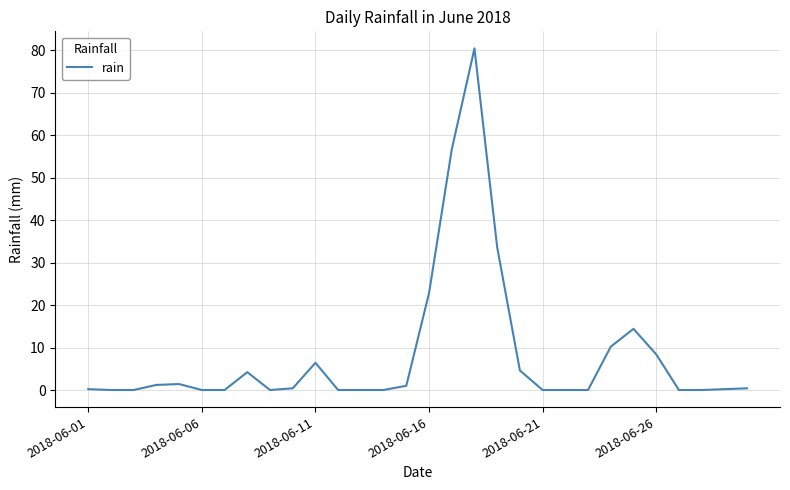

What is the difference between the maximum and minimum values?

80.4